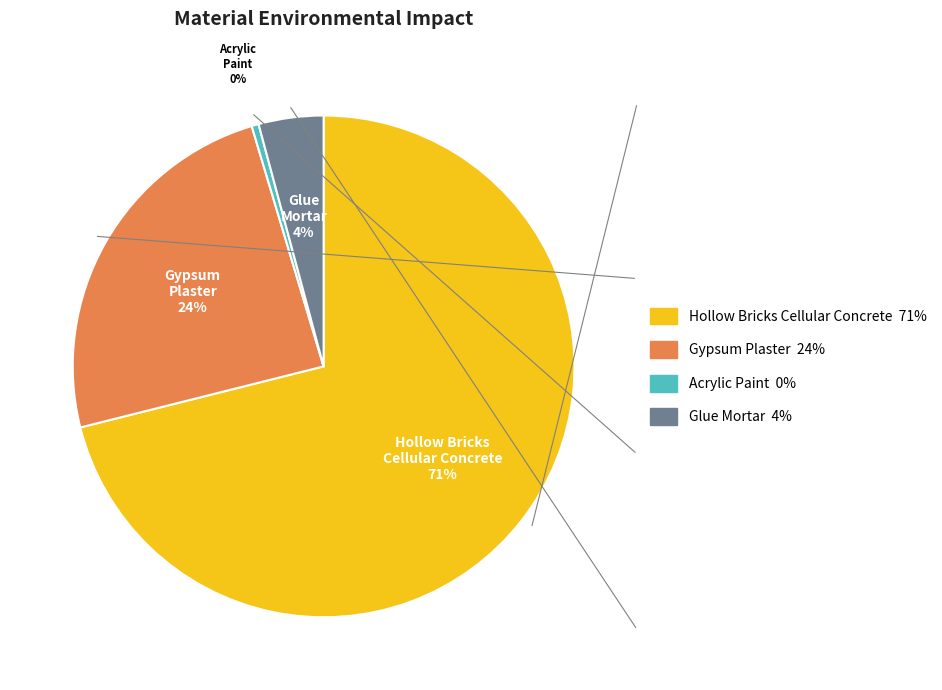

How many segments does this pie chart have?

4